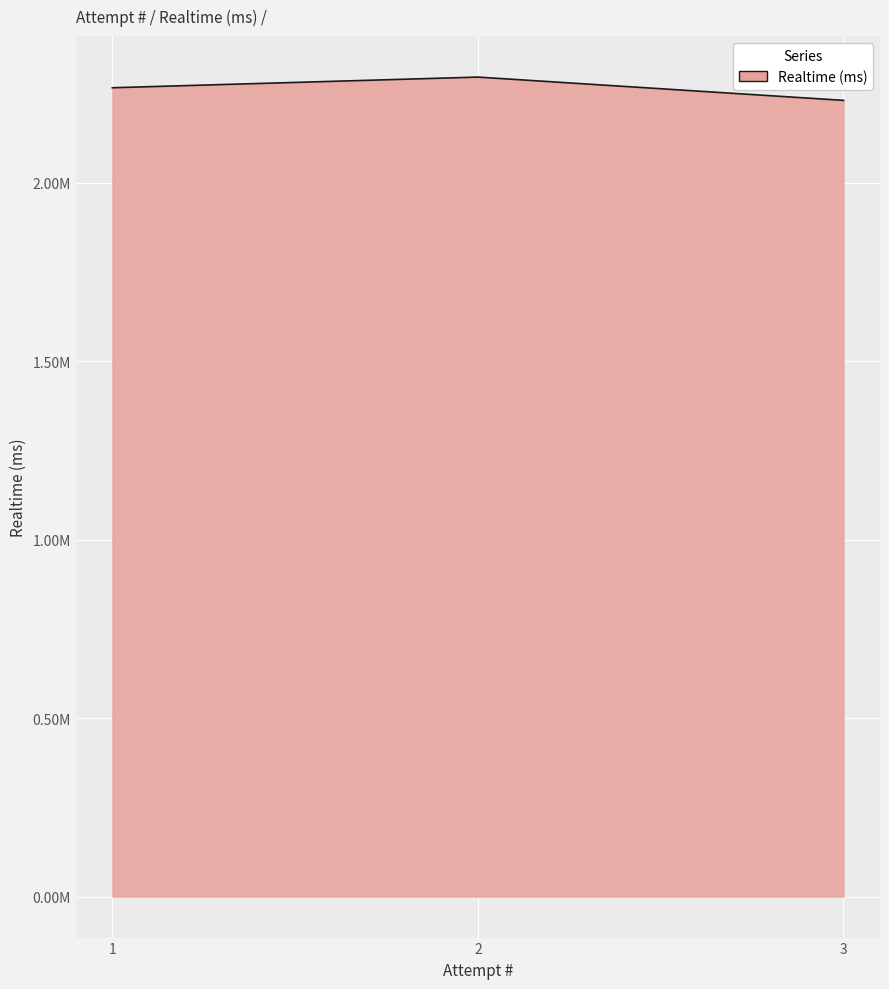

Does the chart have visible grid lines?

Yes